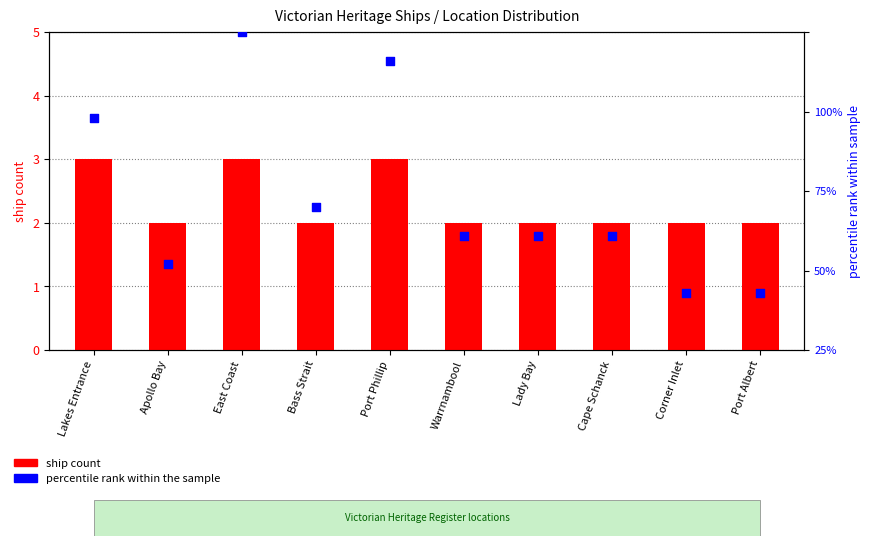

What are all the series names shown in the legend?

ship count, percentile rank within the sample